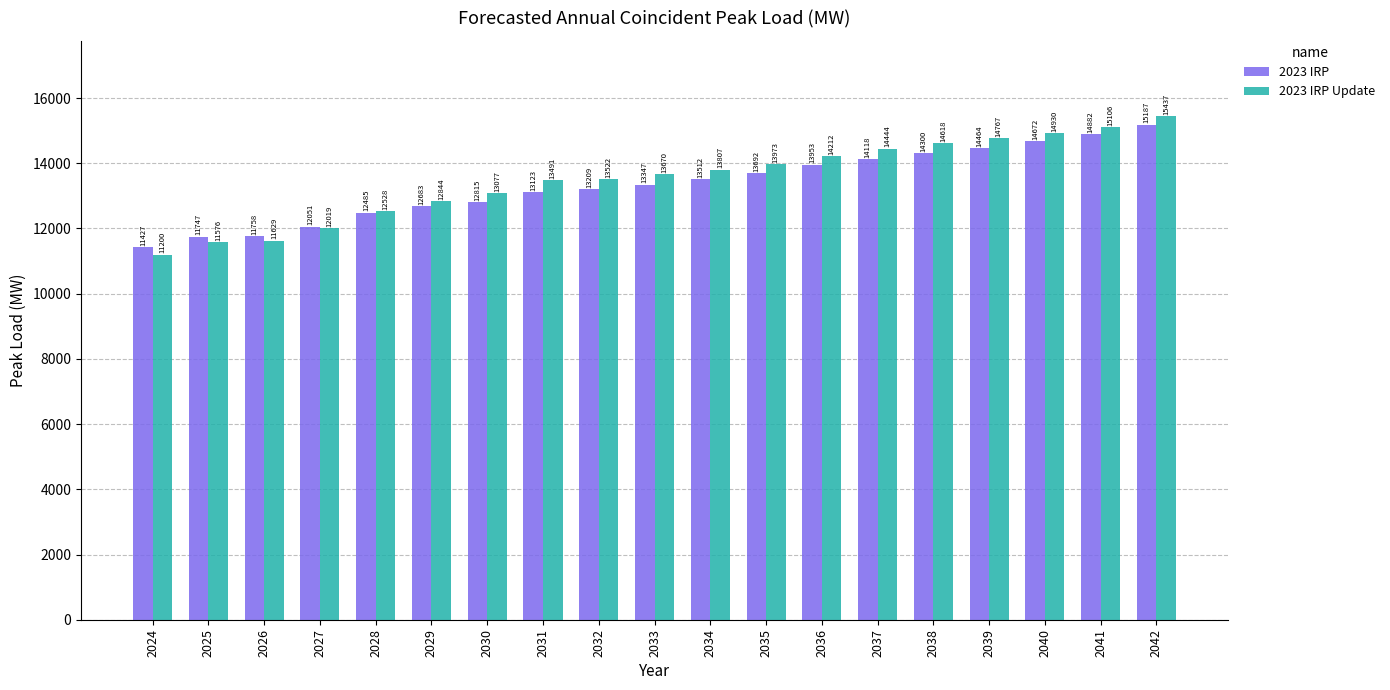

What is the difference between the second highest and minimum values in the 2023 IRP series?

3454.5